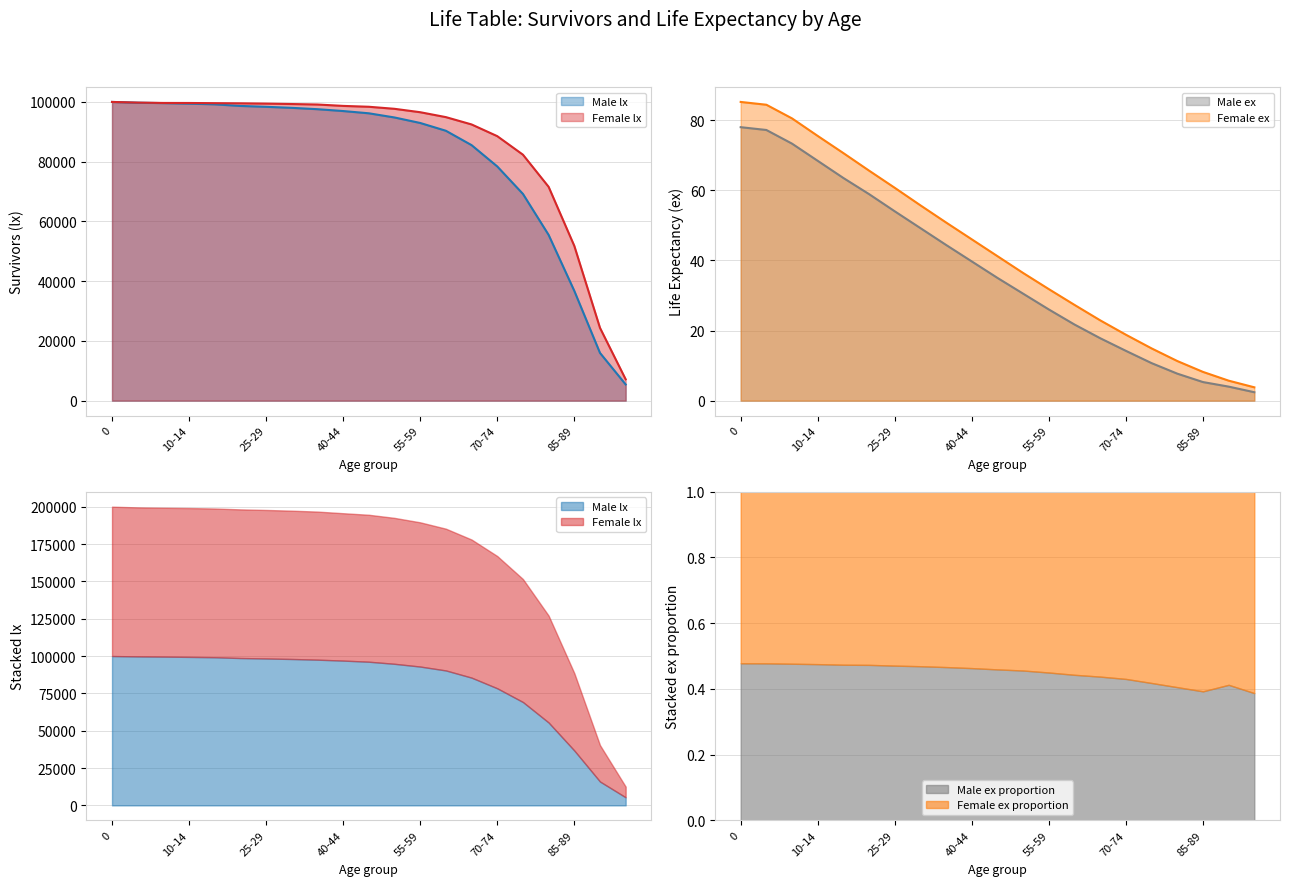

List the labels in order of Female ex value, smallest first.

95+, 90-94, 85-89, 80-84, 75-79, 70-74, 65-69, 60-64, 55-59, 50-54, 45-49, 40-44, 35-39, 30-34, 25-29, 20-24, 15-19, 10-14, 5-9, 1-4, 0